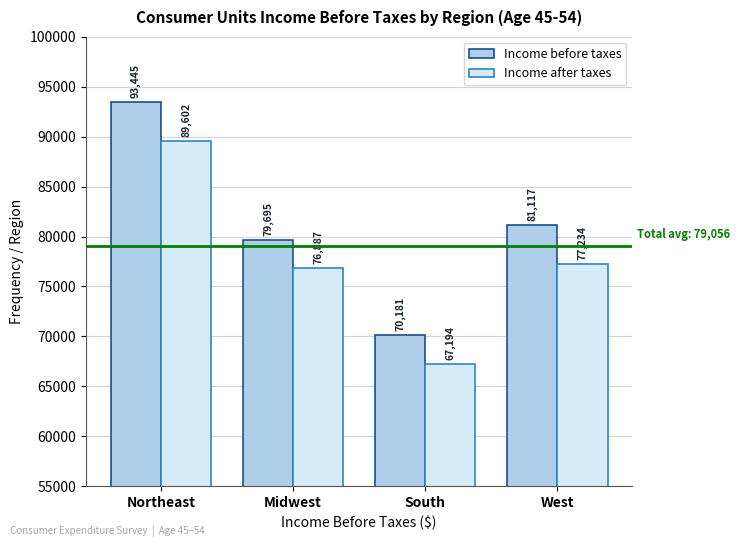

Reading left to right, what are all the values shown in this chart?

Income before taxes: Northeast=93445	Midwest=79695	South=70181	West=81117
Income after taxes: Northeast=89602	Midwest=76887	South=67194	West=77234